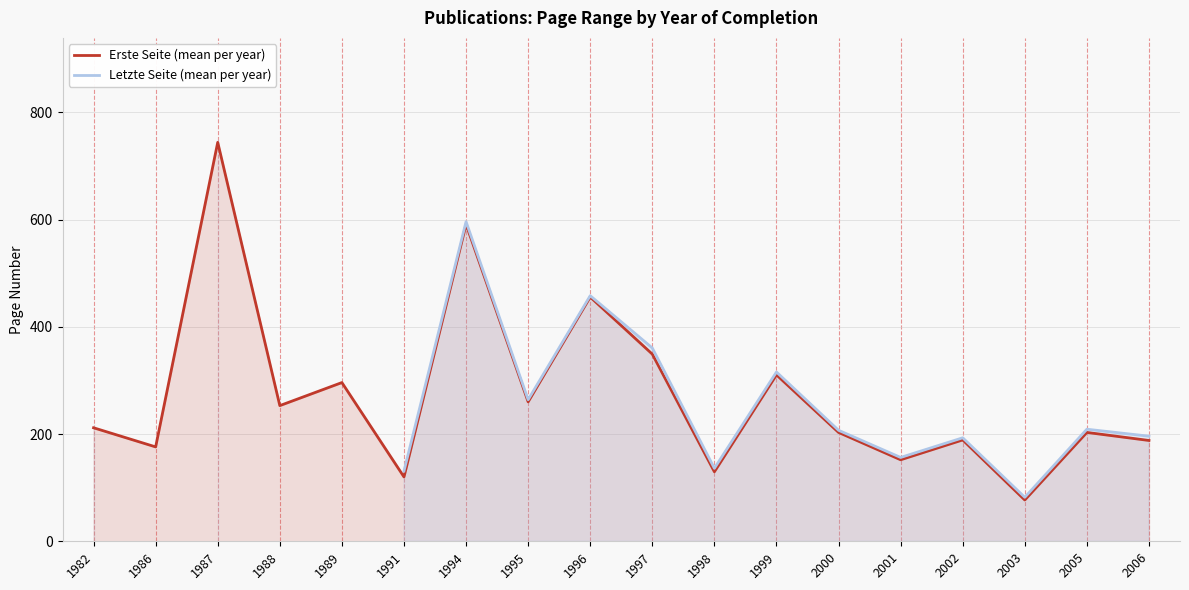

Which series has the largest total across all categories?

Erste Seite (mean per year)